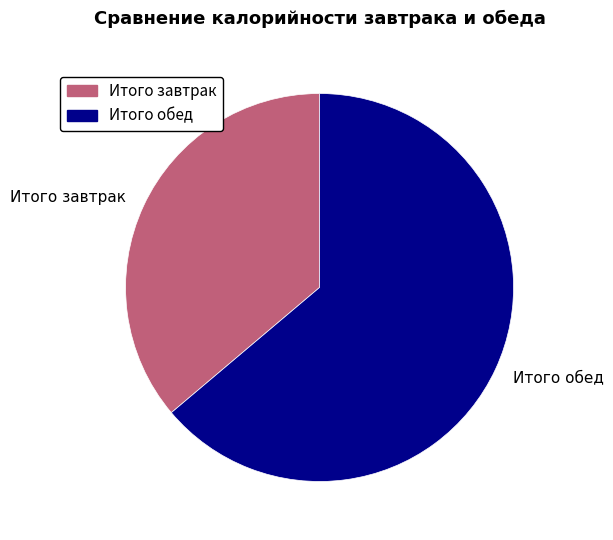

What is the ratio of the value at Итого обед to the value at Итого завтрак?

1.8